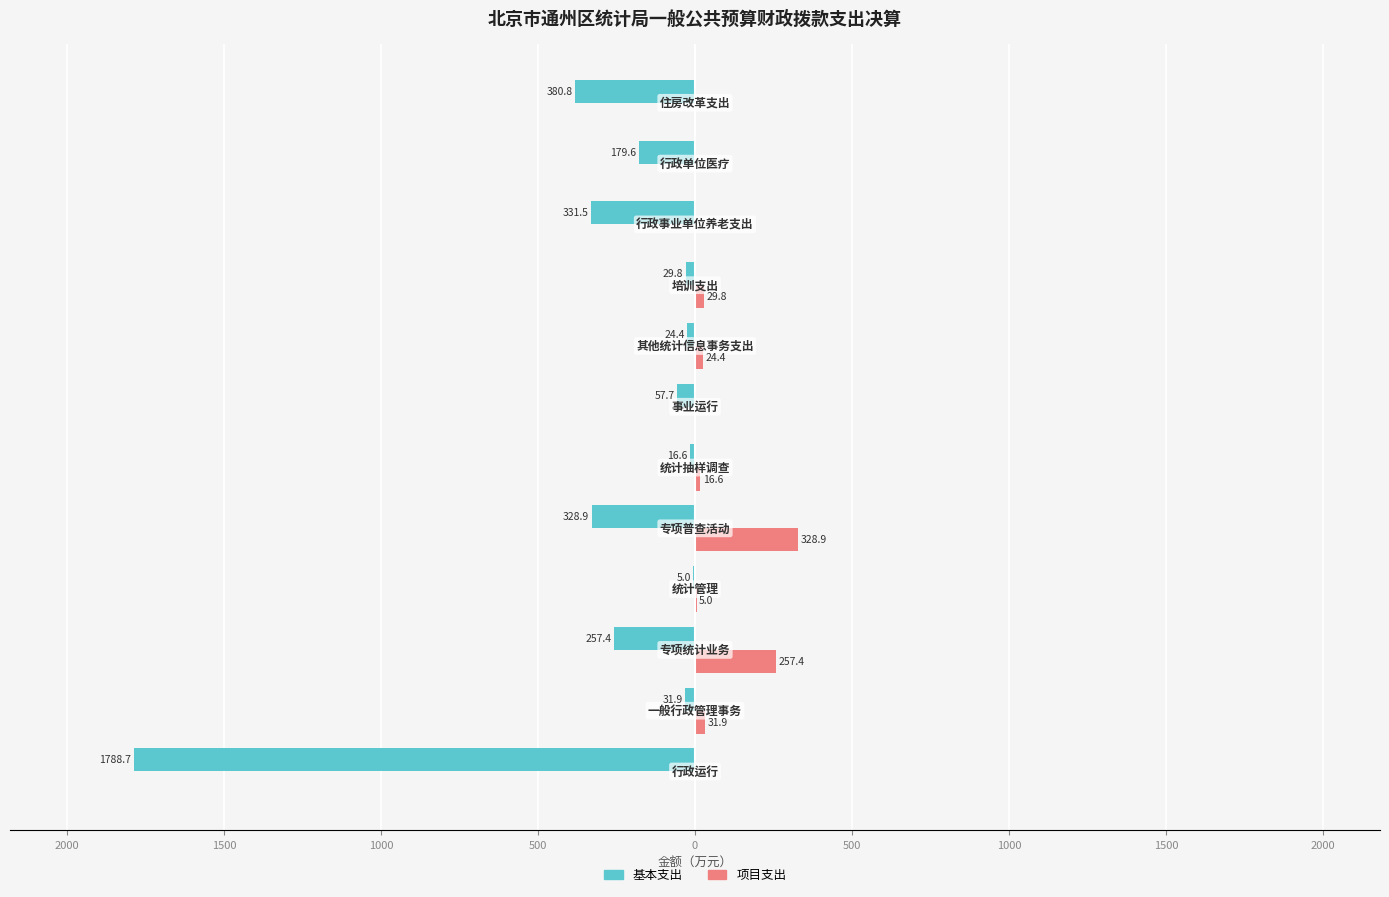

How many data points in 项目支出 are above 16?

6